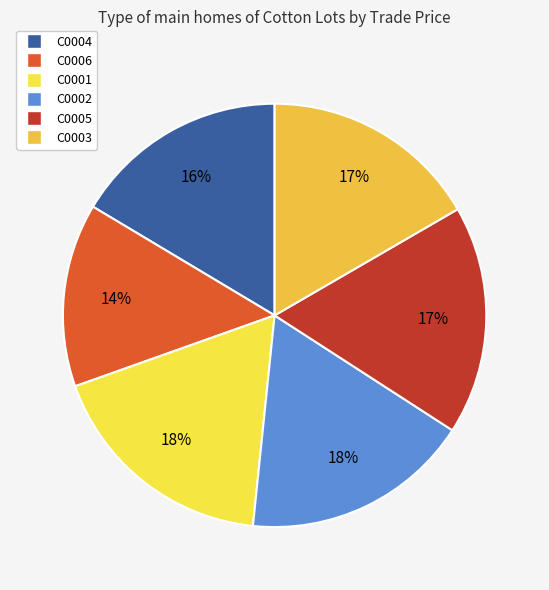

Count the number of slices in the pie.

6